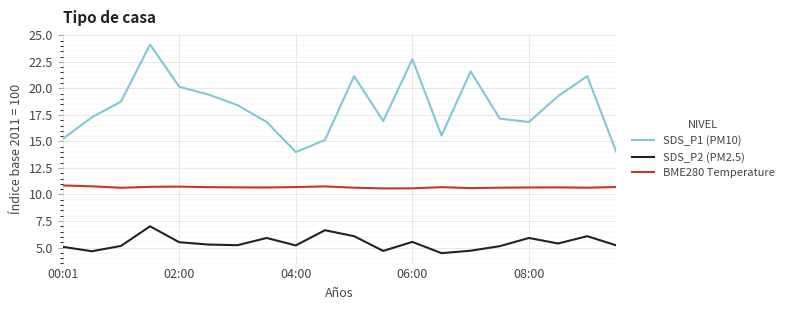

Which series has the largest range (max minus min)?

SDS_P1 (PM10)